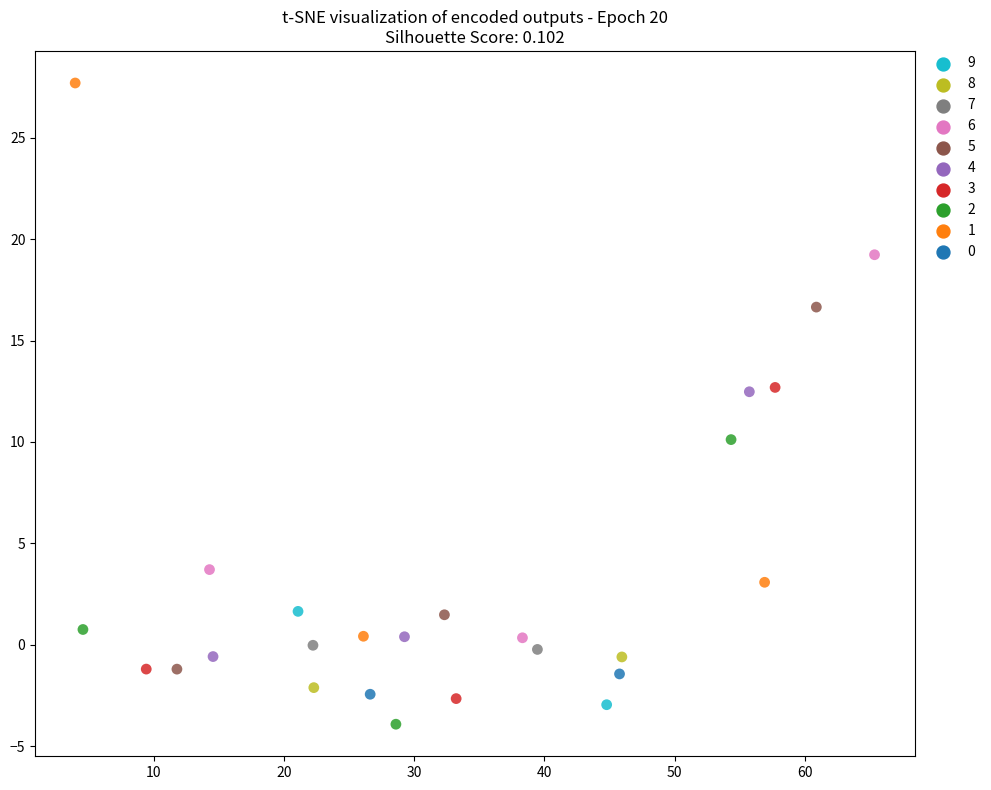

Which series reaches the maximum Y coordinate?

1